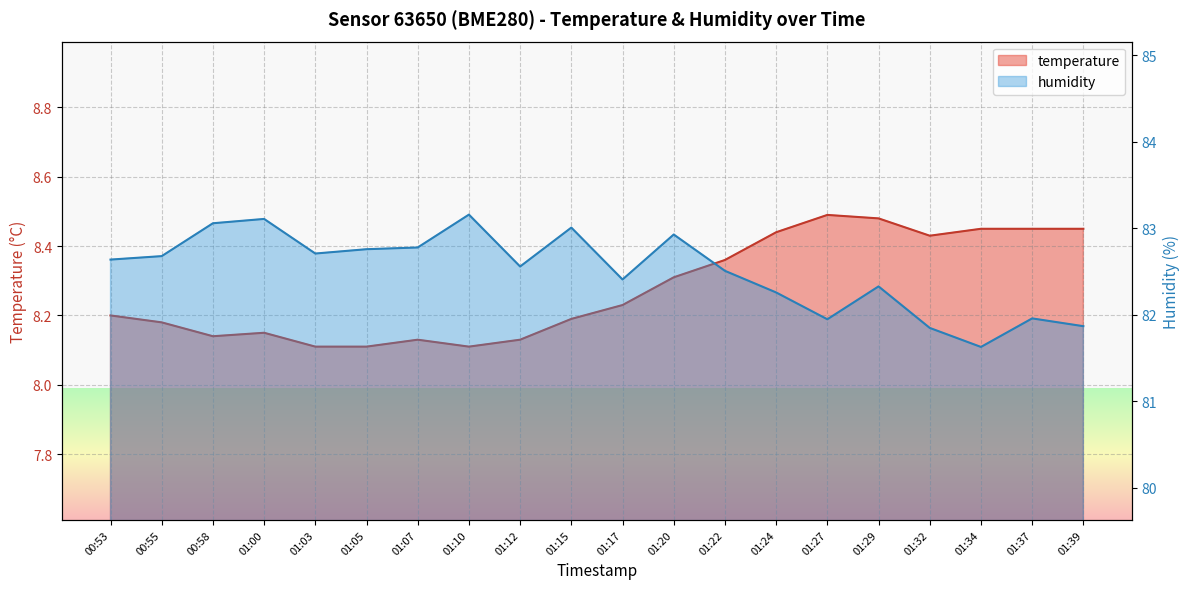

Where is humidity nearest to the value 82?

01:37